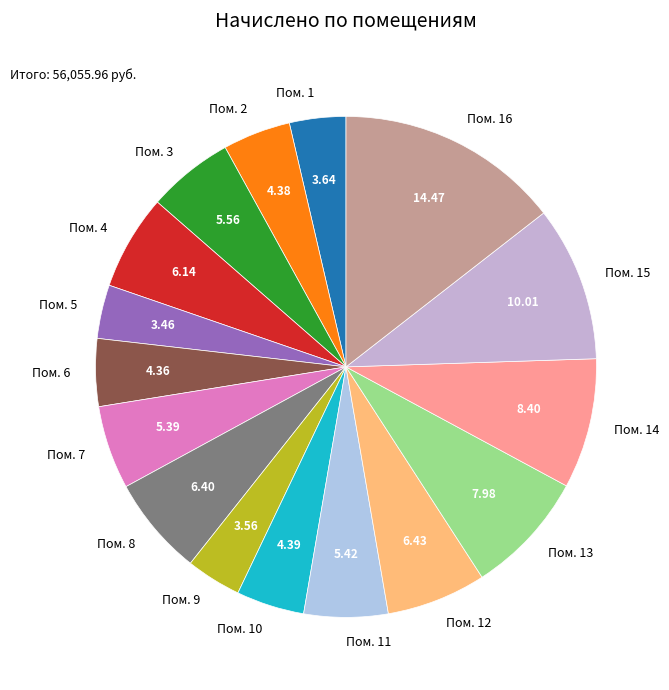

Is the sum of Пом. 1 and Пом. 16 greater than half?

No